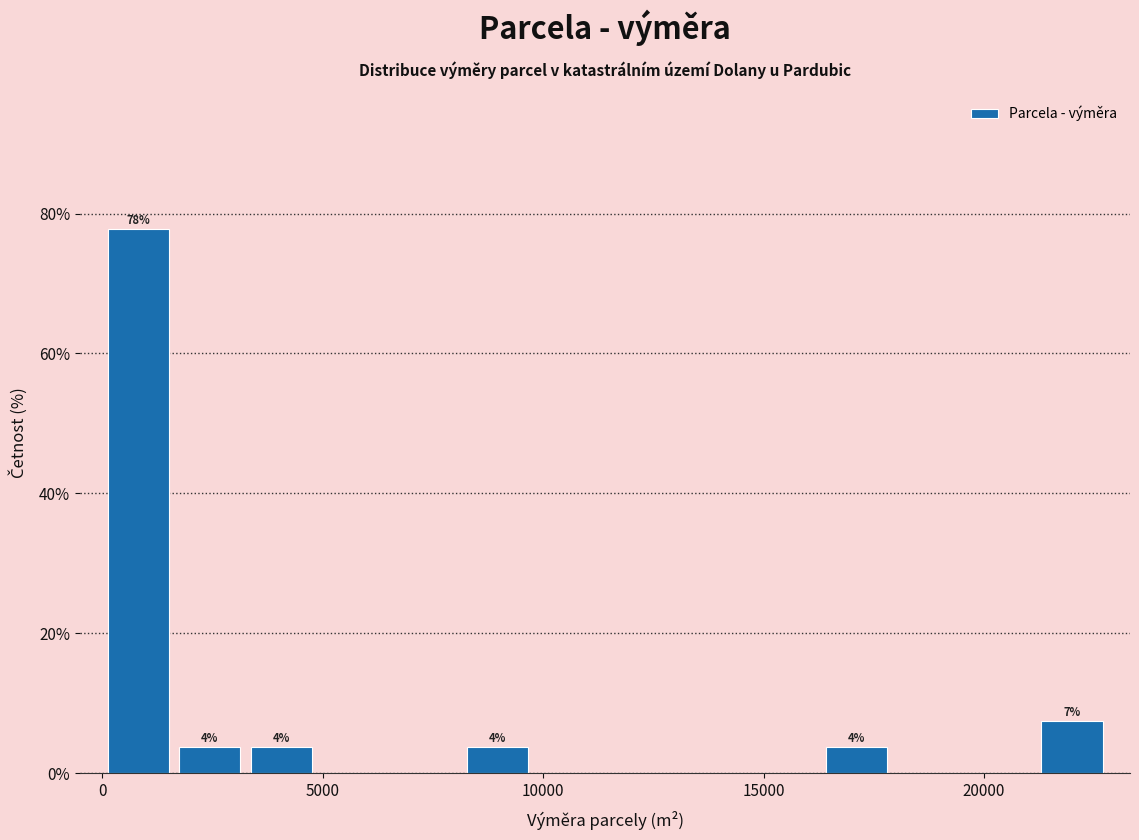

Read against the x-axis, roughly where is the centre of the tallest bar?

1000